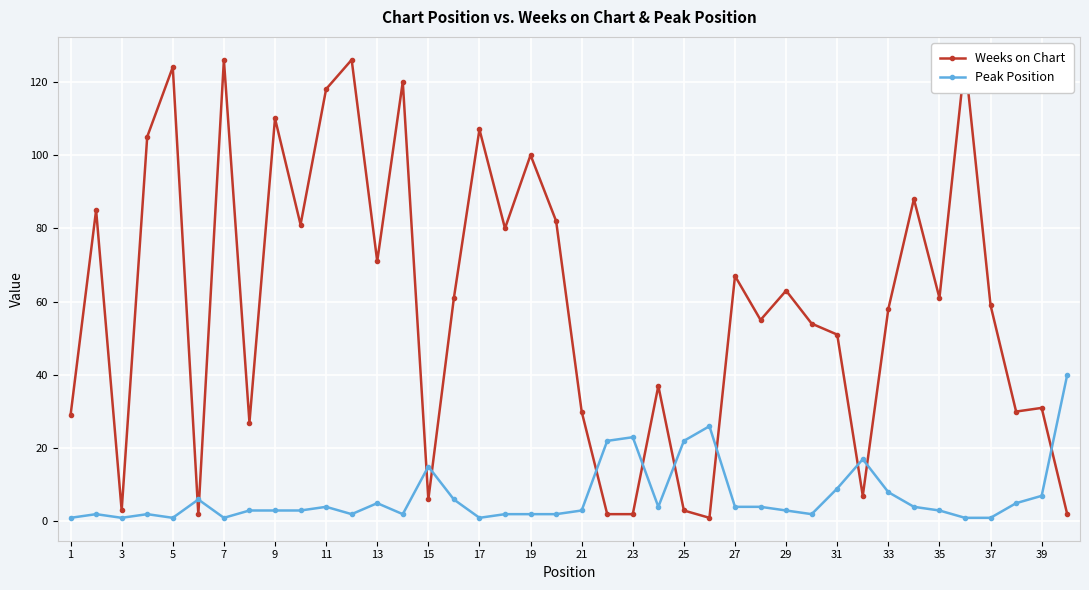

Rank the series at 29 from lowest to highest value.

Weeks on Chart, Peak Position